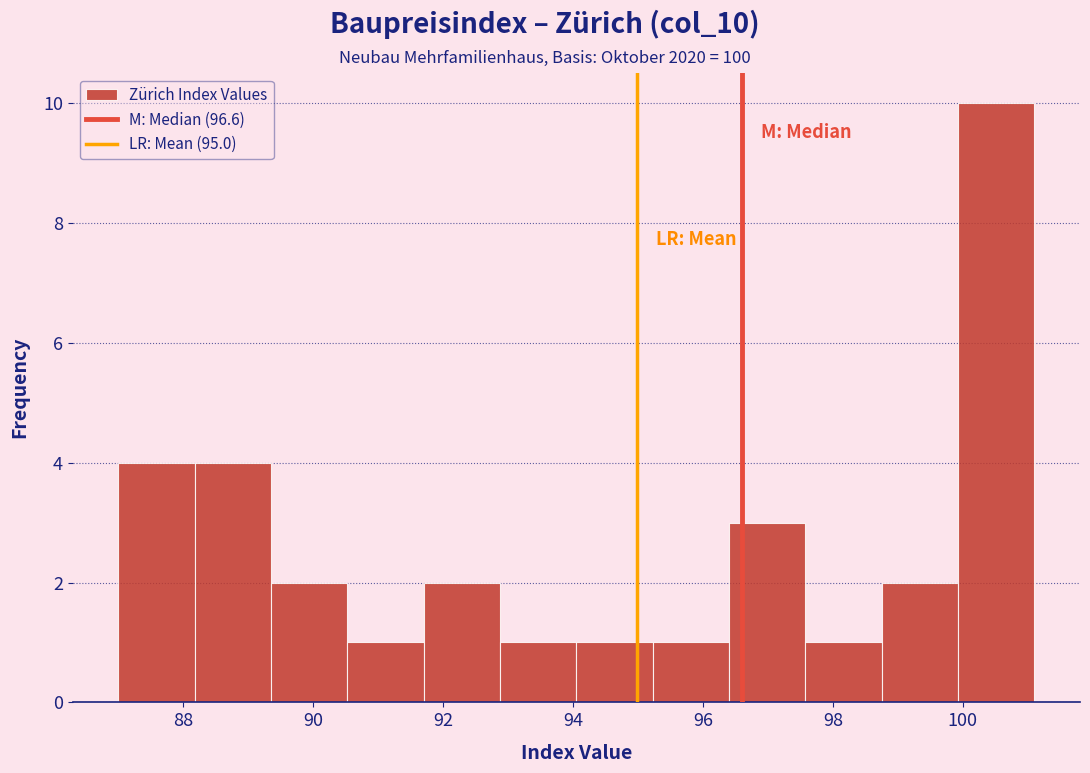

Reading left to right, transcribe this chart: for each bar, give the range it covers on the x-axis and its height. Neither the bar edges nor the heights are printed on the chart, so give them approximately, as read against the axes.

87.0 to 88.2: 4
88.2 to 89.4: 4
89.4 to 90.6: 2
90.6 to 91.8: 1
91.8 to 92.8: 2
92.8 to 94.0: 1
94.0 to 95.2: 1
95.2 to 96.4: 1
96.4 to 97.6: 3
97.6 to 98.8: 1
98.8 to 100.0: 2
100.0 to 101.2: 10